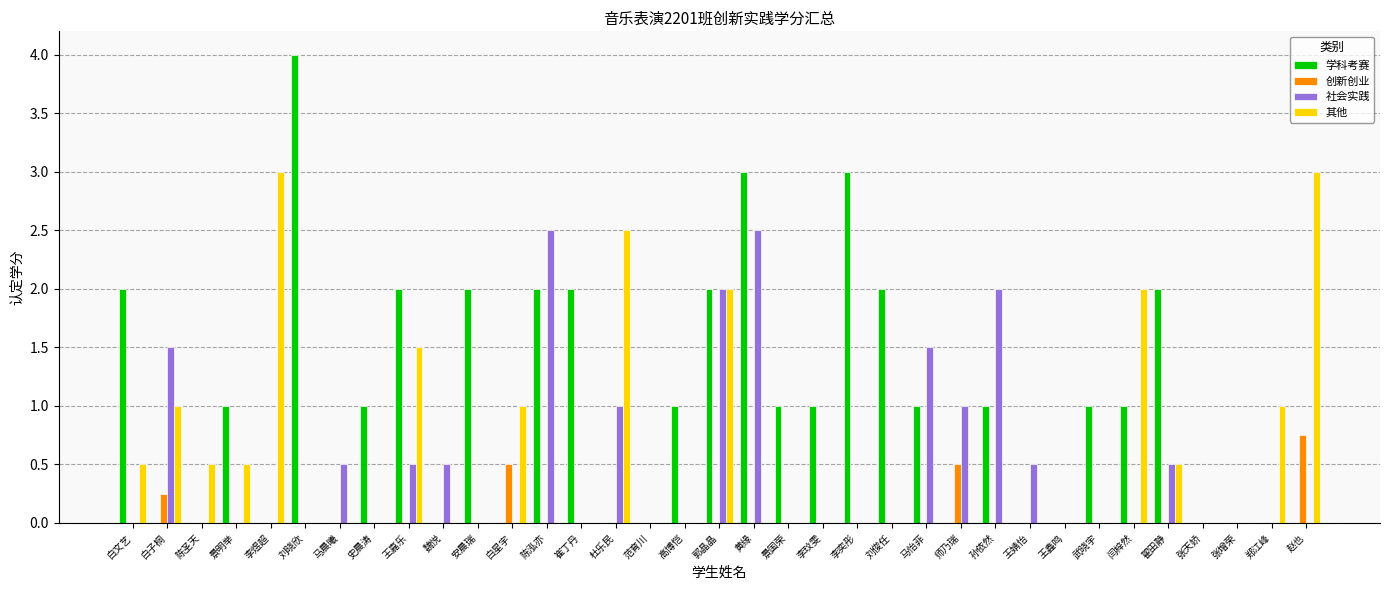

How many groups of bars are there?

35